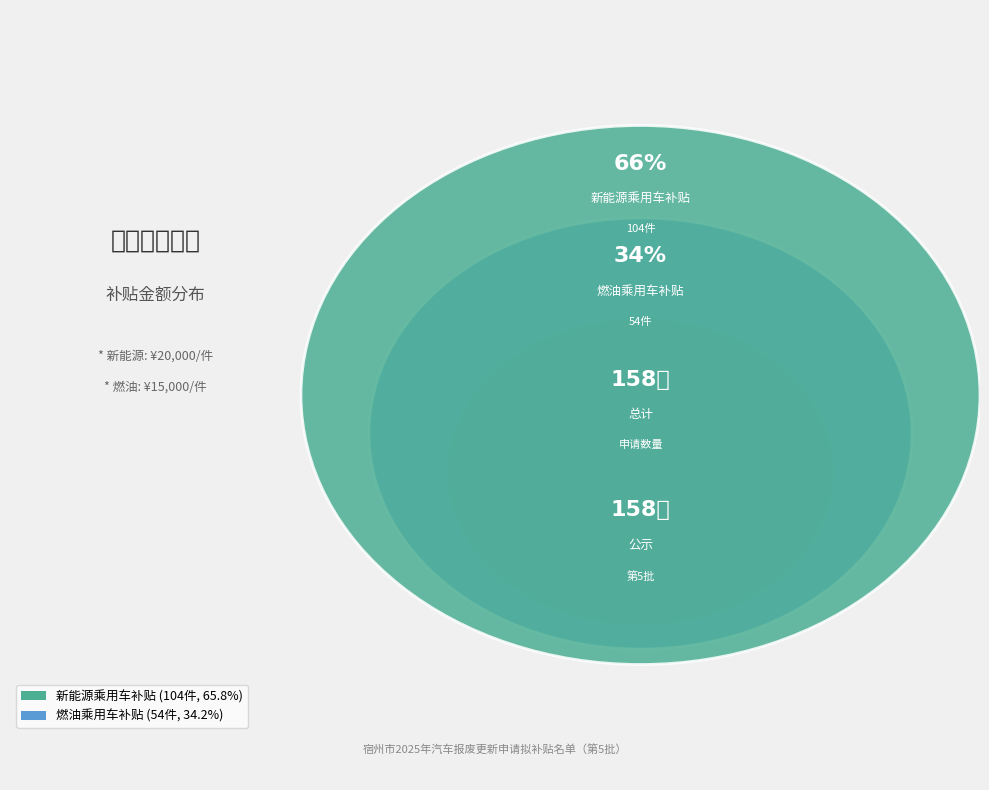

How many segments does this pie chart have?

2